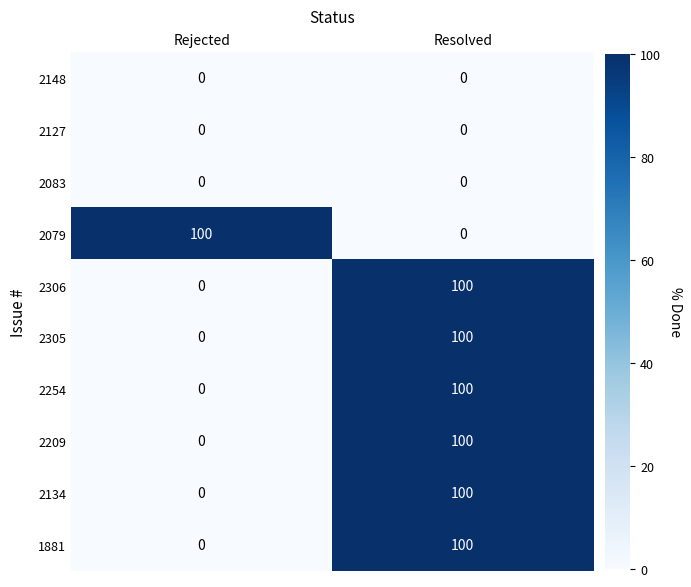

At which category is the sum across all series the highest?

Resolved